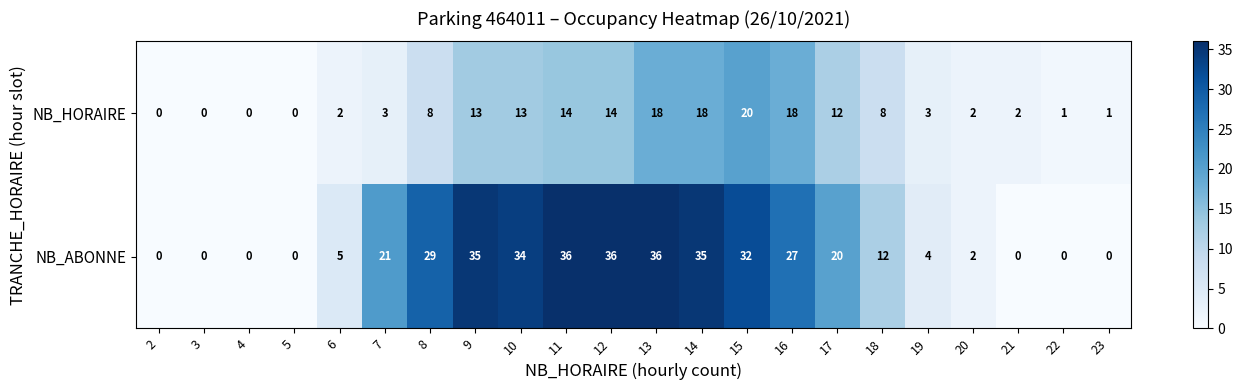

Between 9 and 20, which series saw the biggest shift?

NB_ABONNE